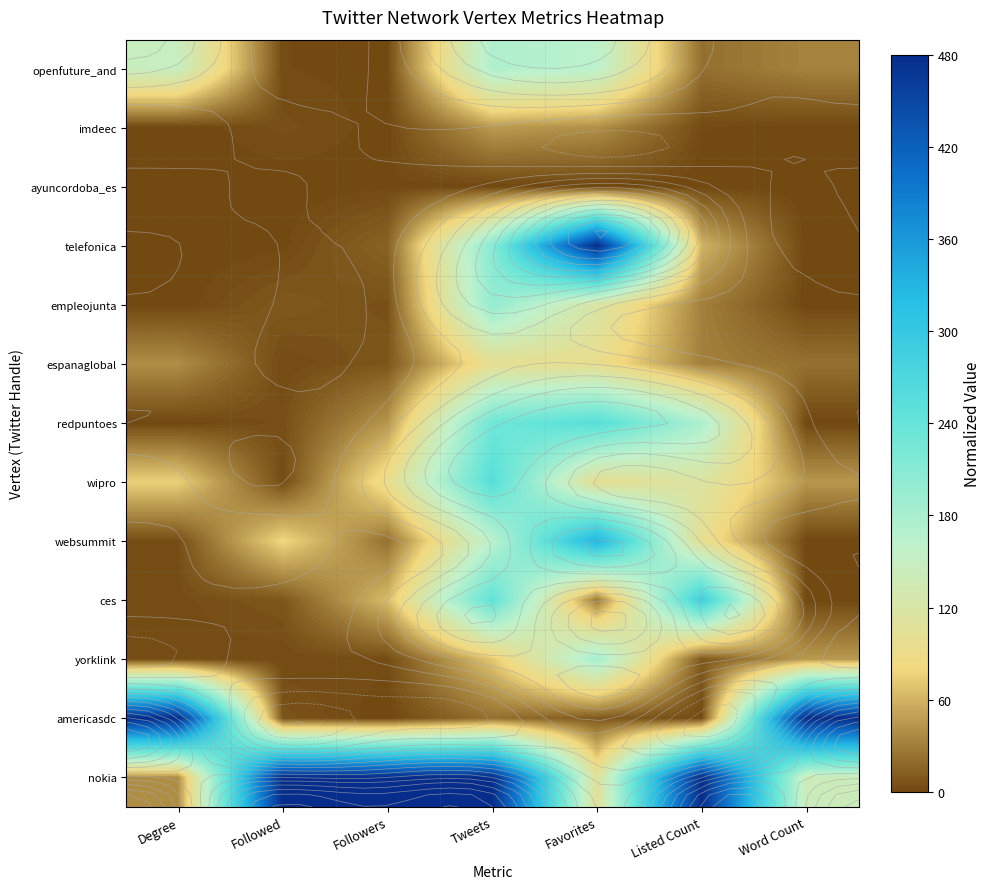

The nokia series shows 480.0 at Followed. True or false?

True